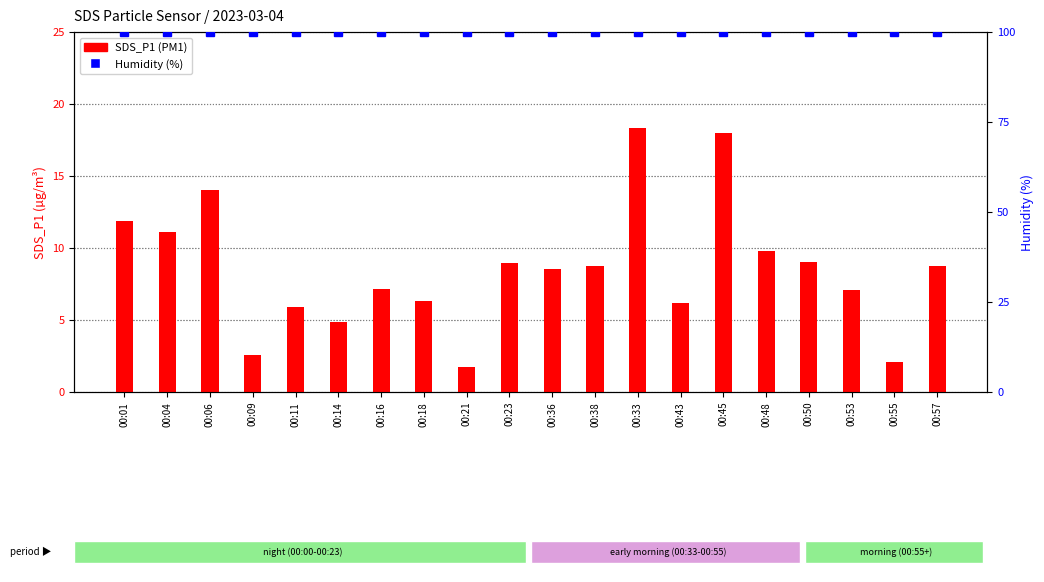

Does the chart contain any negative values?

No